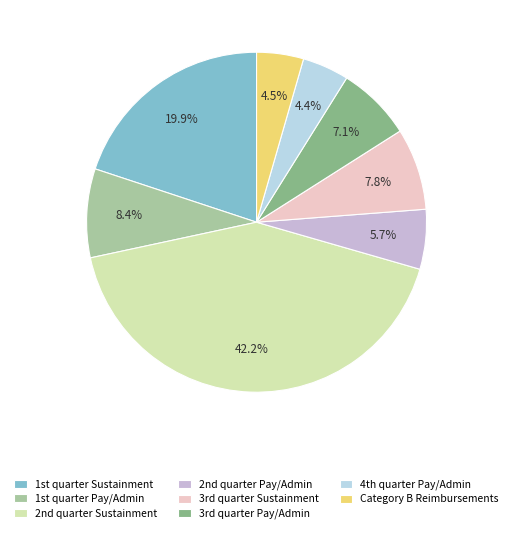

Which slice is the largest?

2nd quarter Sustainment